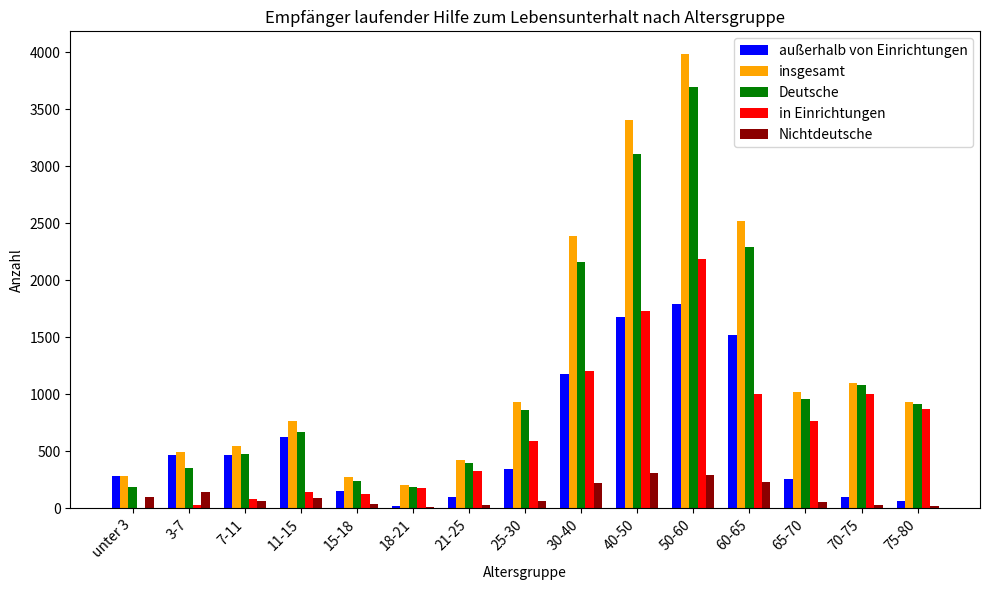

What is the sum of all insgesamt values?

19282